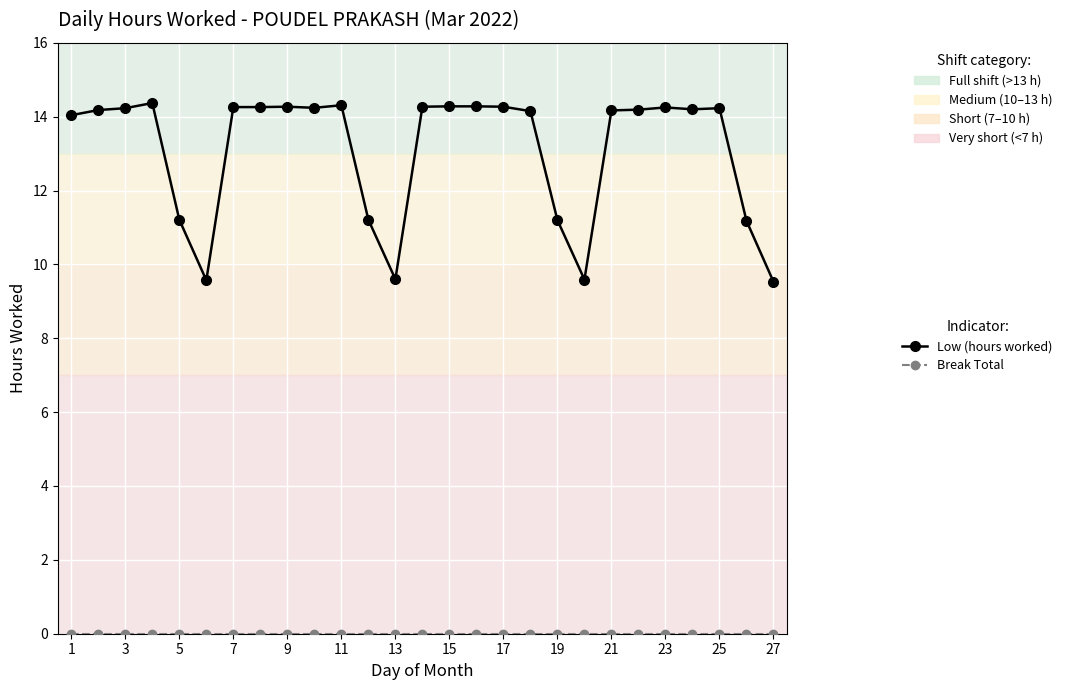

What is the value of the Low (hours worked) point at the 21st from the left?

14.2